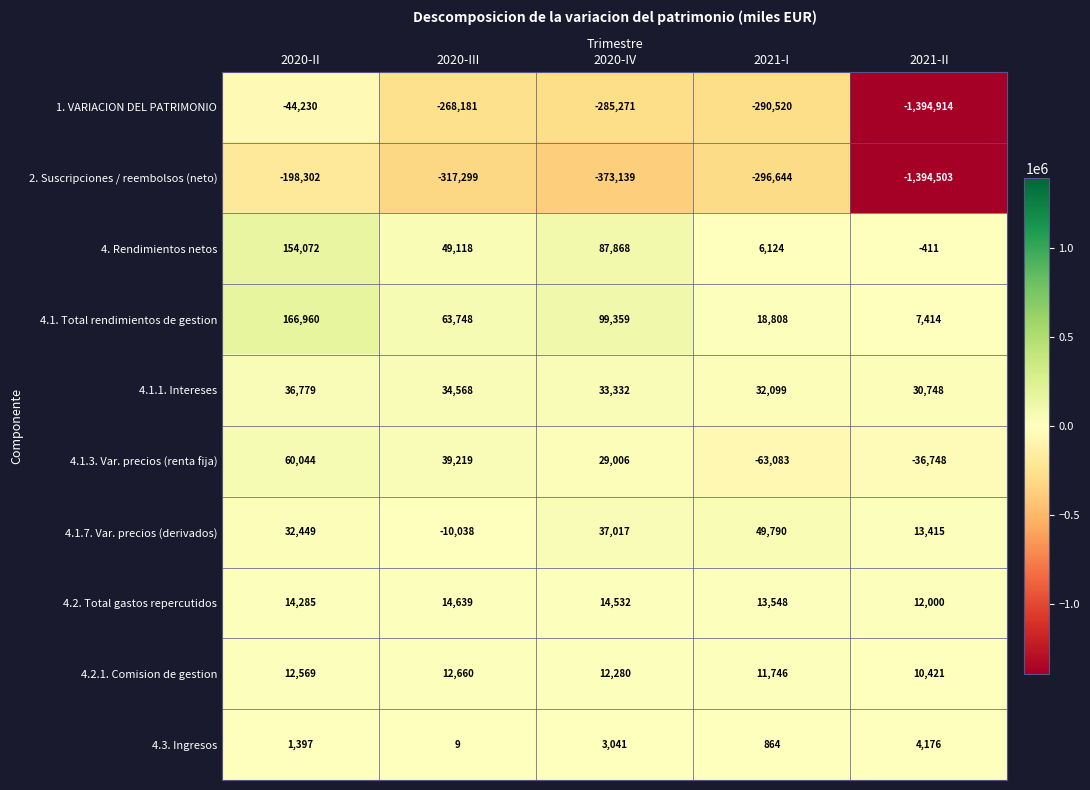

What is the sum of all 4.1.3. Var. precios (renta fija) values?

28438